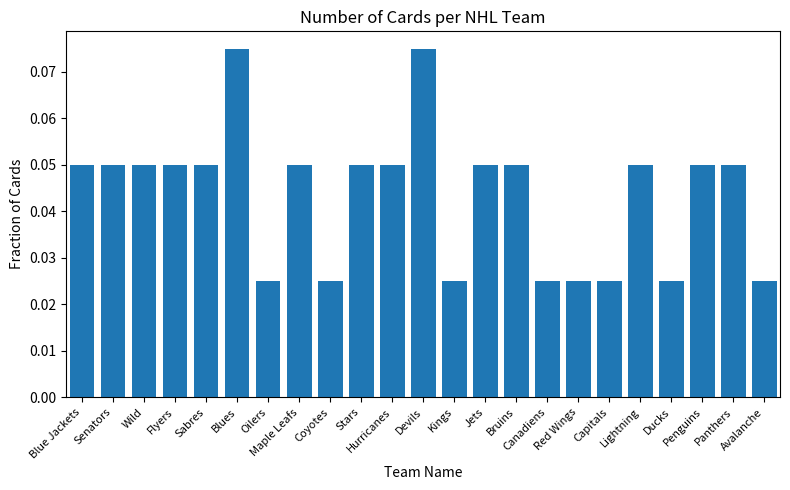

How many values are between 0 and 1?

23